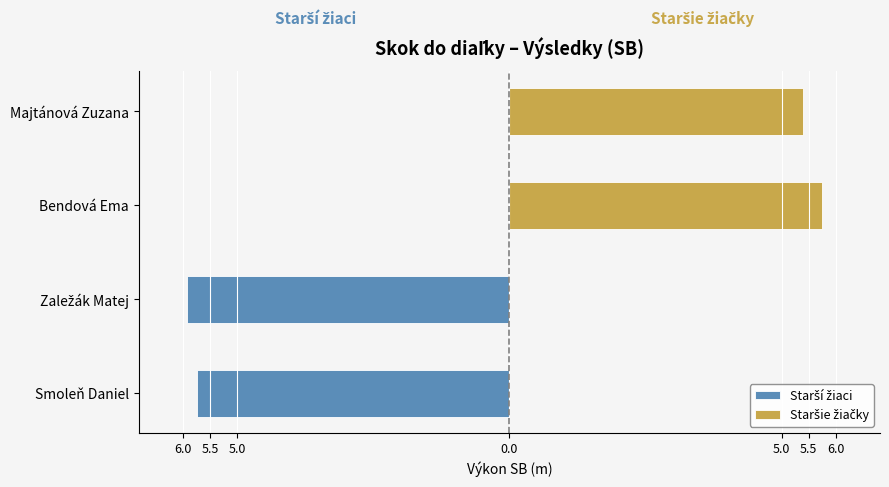

Rank the categories by value from lowest to highest.

Majtánová Zuzana, Smoleň Daniel, Bendová Ema, Zaležák Matej